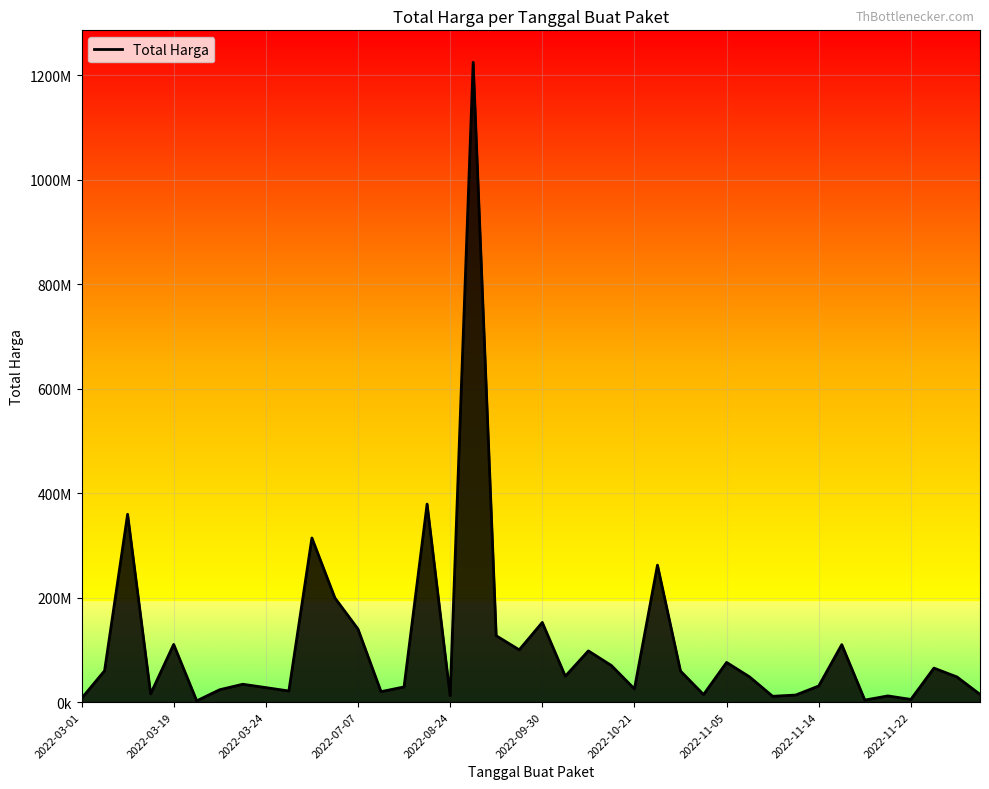

What is the average value?

109389879